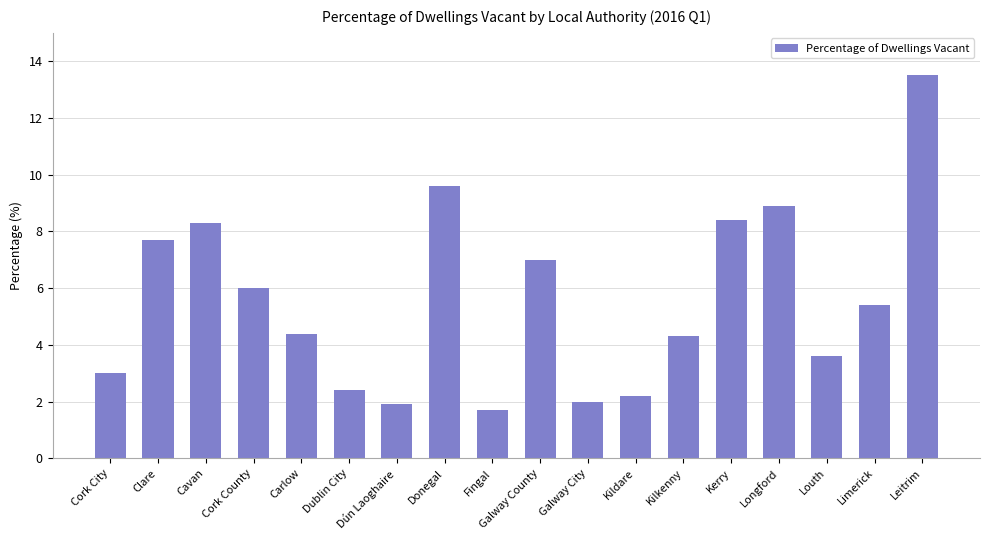

Are the bars horizontal?

No